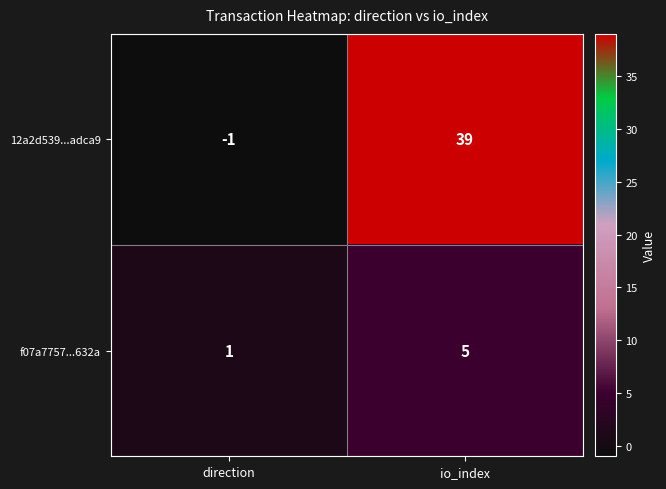

At which category is the sum across all series the highest?

io_index